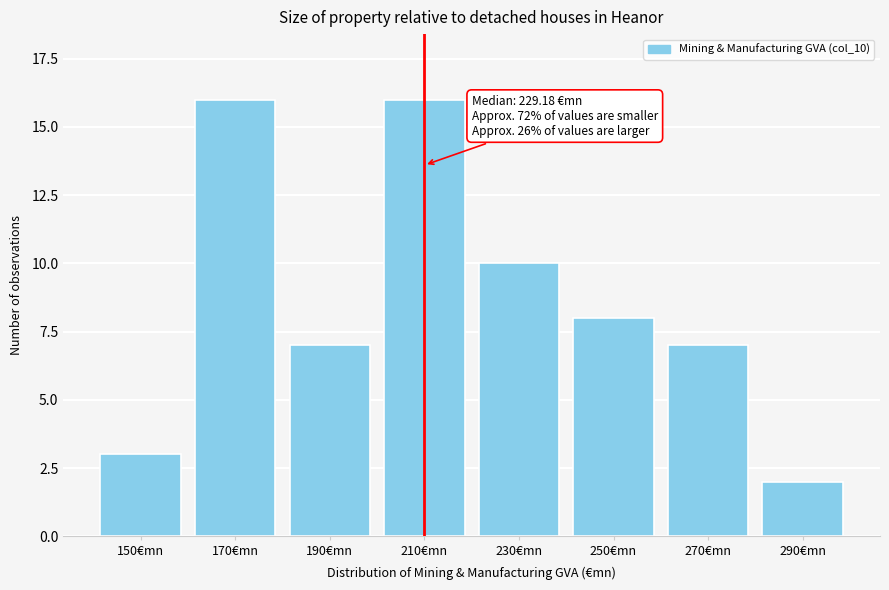

Reading right to left, extract all data points from this chart.

290€mn=2	270€mn=7	250€mn=8	230€mn=10	210€mn=16	190€mn=7	170€mn=16	150€mn=3